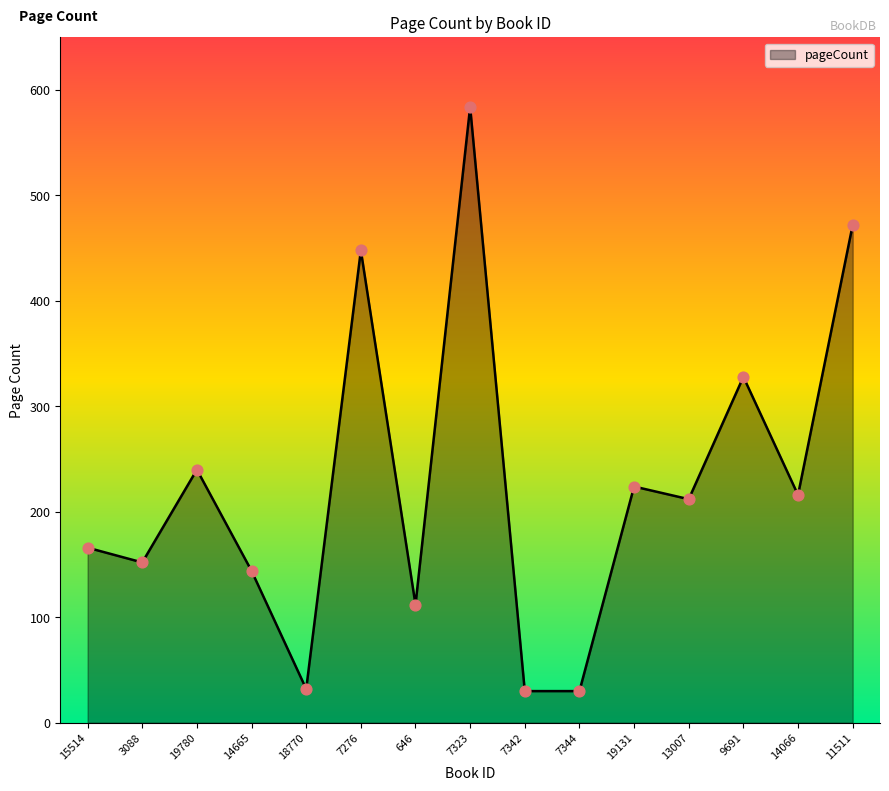

What is the change in value from 7323 to 14066?

-368